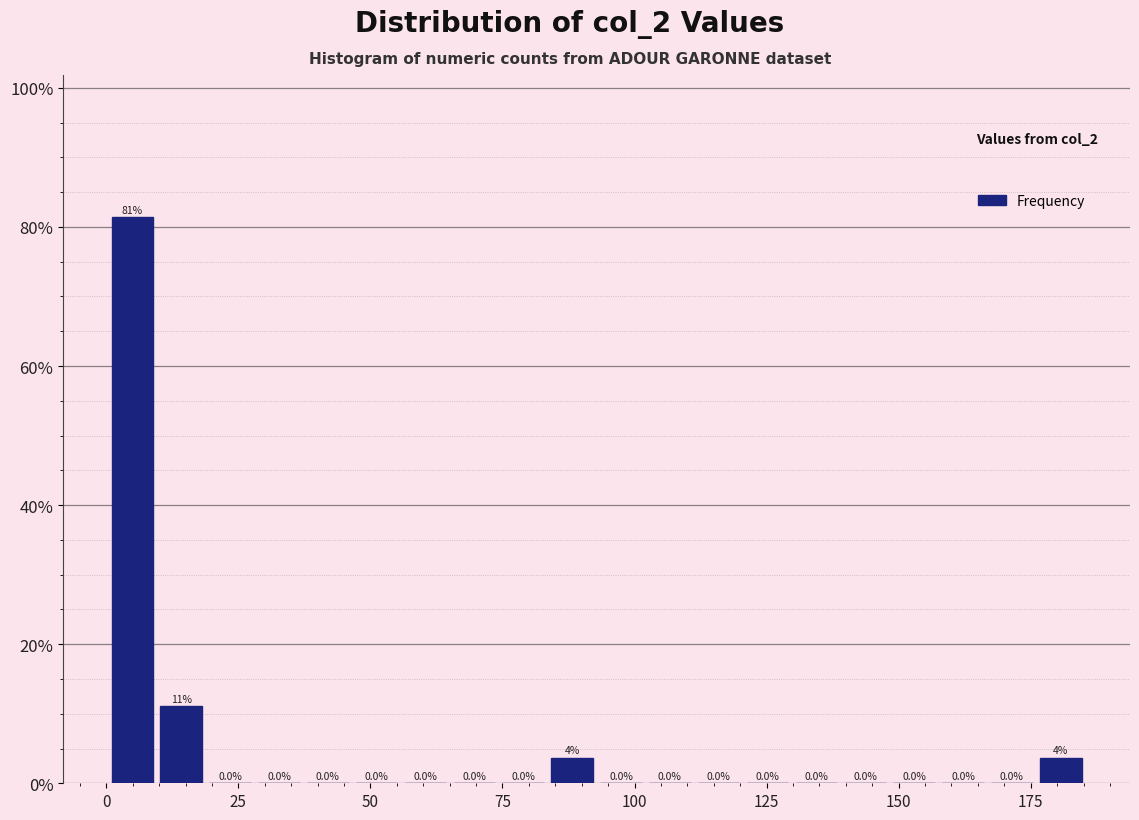

Read against the x-axis, roughly where is the centre of the tallest bar?

5